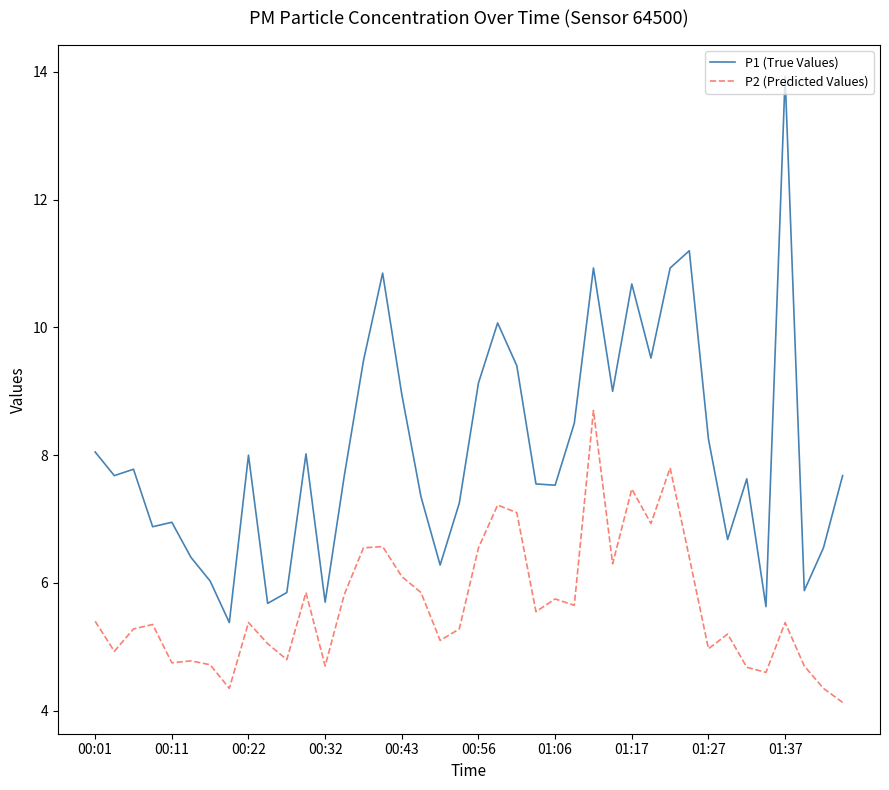

What is the difference between the maximum and minimum values in the P2 (Predicted Values) series?

4.6